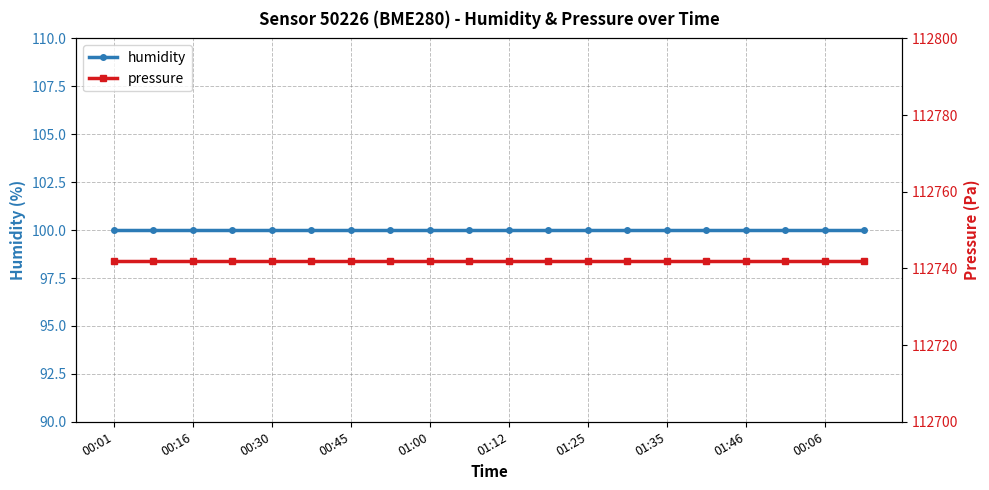

What is the label of the 6th point from the left?

01:12